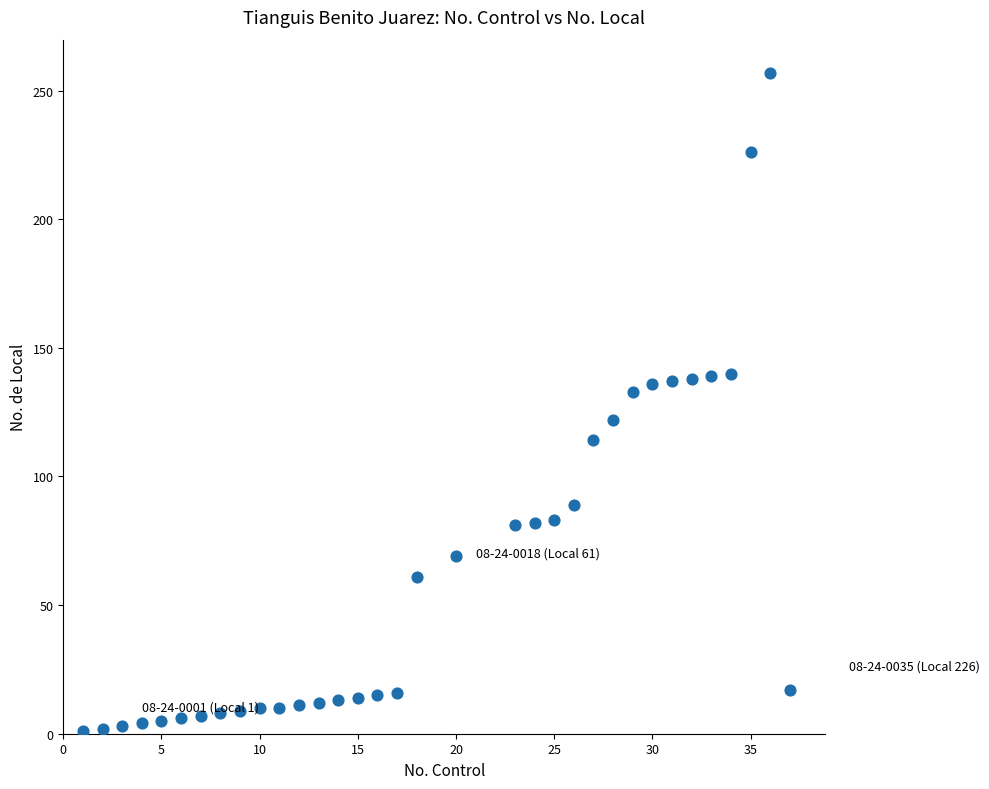

What Y value in the scatter plot is closest to 129?

133